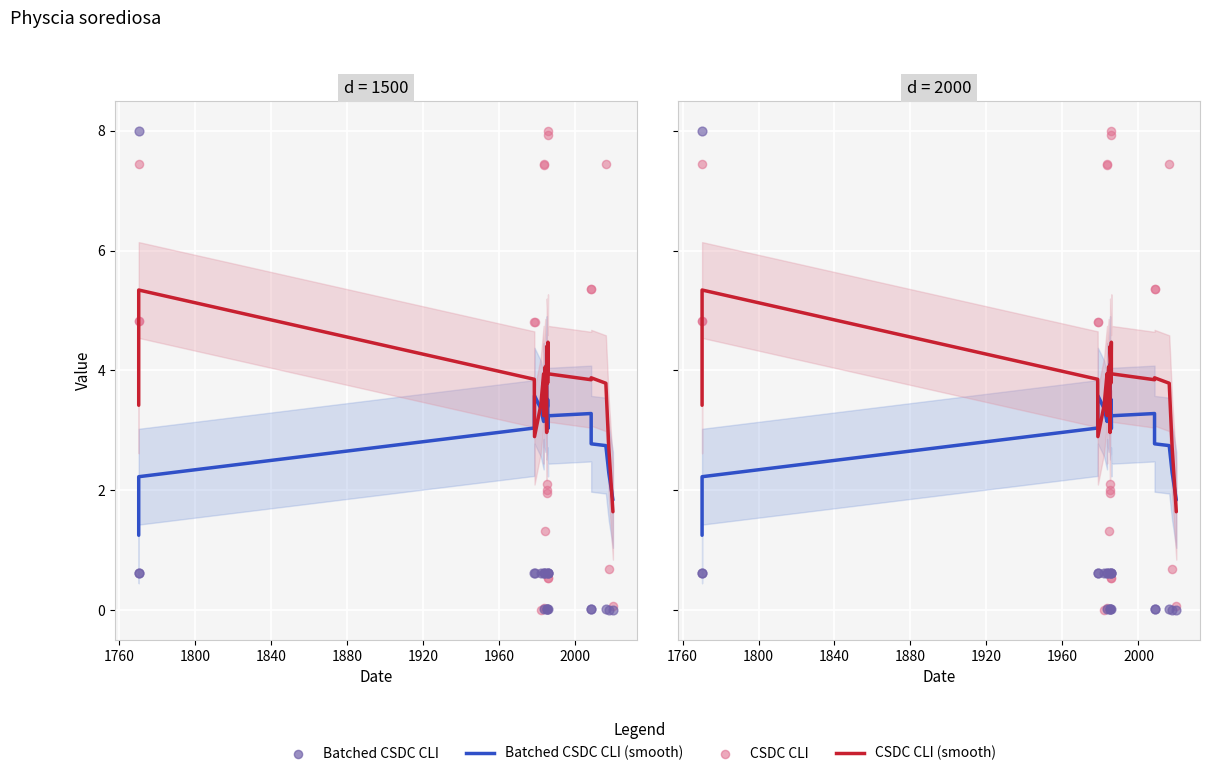

Which series has the widest spread of Y values?

Batched CSDC CLI